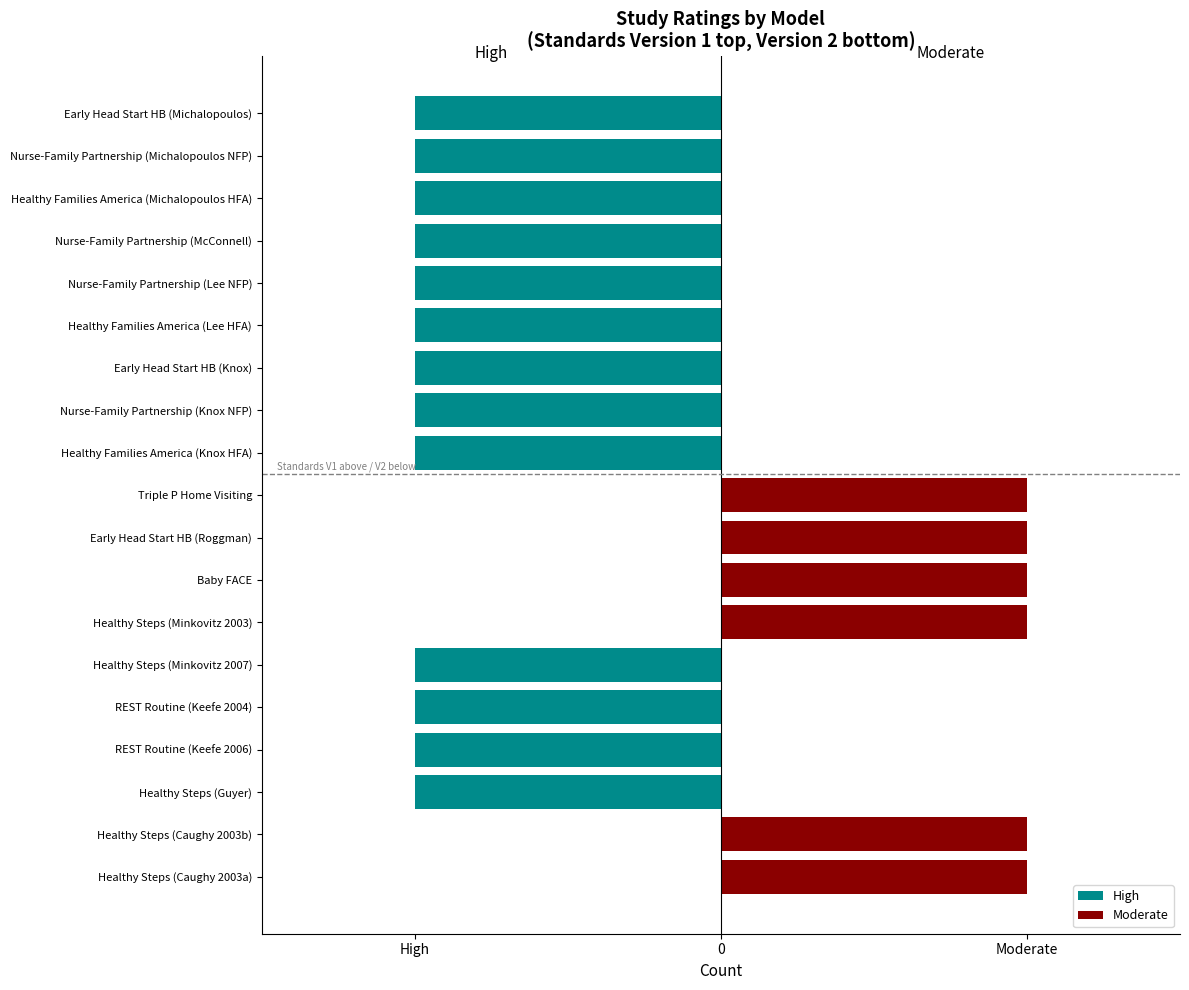

Reading left to right, transcribe all the data shown in this chart.

High: 0	0	-1	-1	-1	-1	0	0	0	0	-1	-1	-1	-1	-1	-1	-1	-1	-1
Moderate: 1	1	0	0	0	0	1	1	1	1	0	0	0	0	0	0	0	0	0